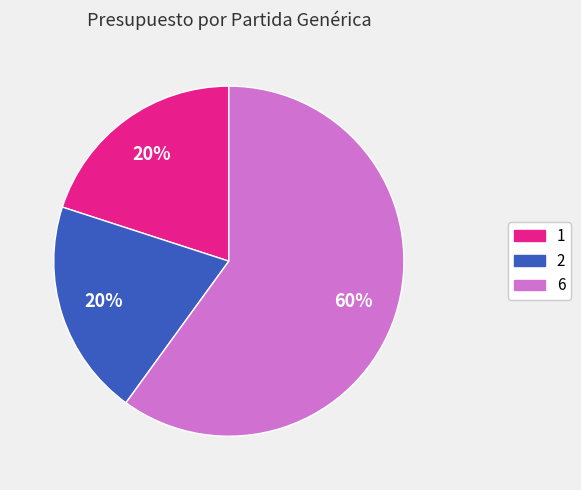

To the nearest percent, what is the difference between the largest and smallest slice percentages?

40%